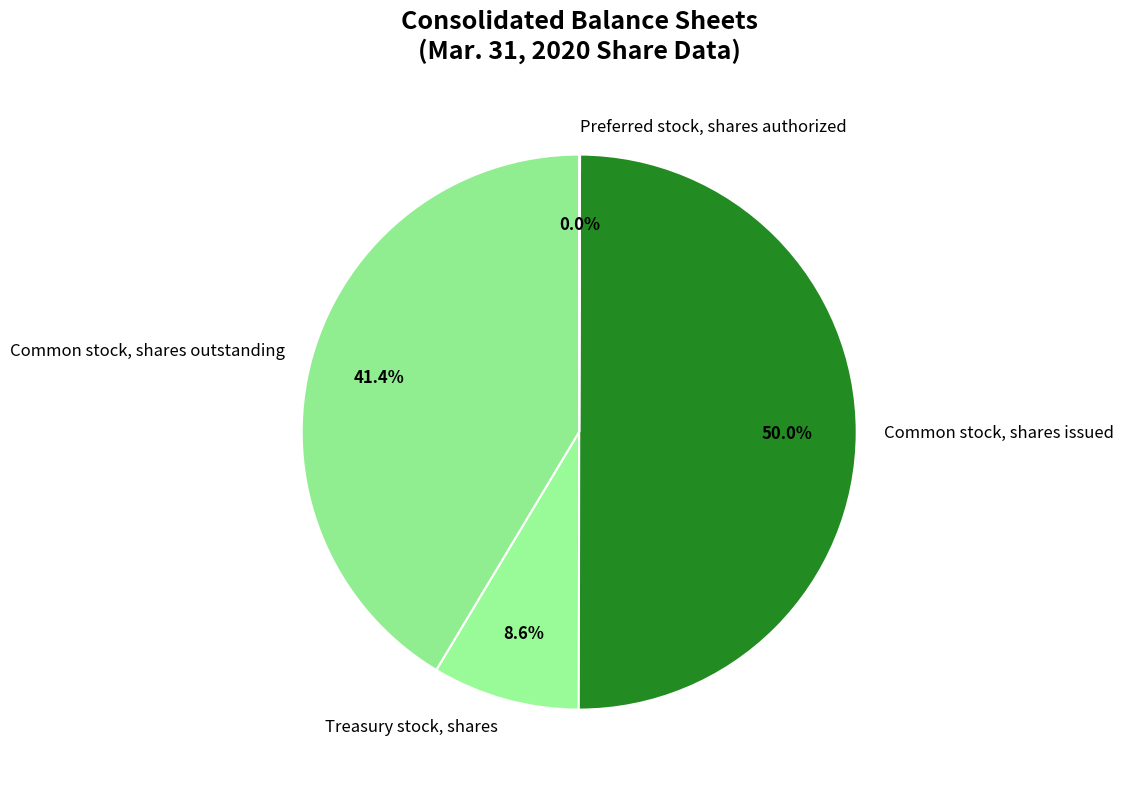

To the nearest percent, what percentage of the pie is Treasury stock, shares?

9%